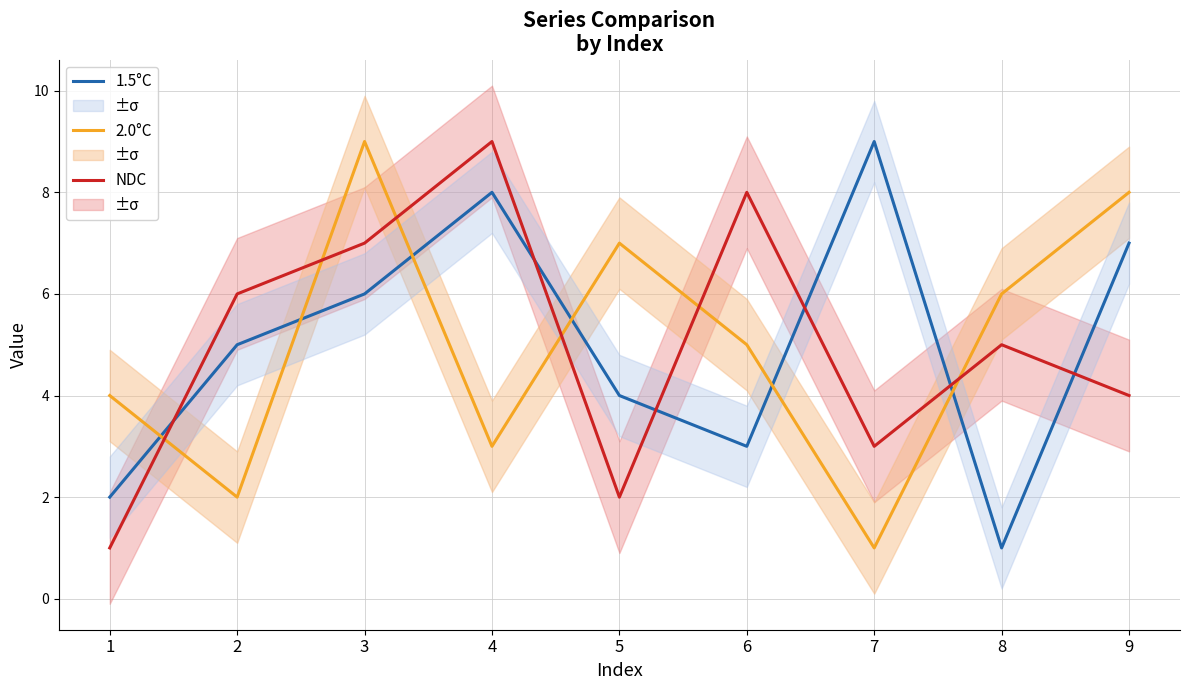

Which has a higher value, 1 or 8?

1